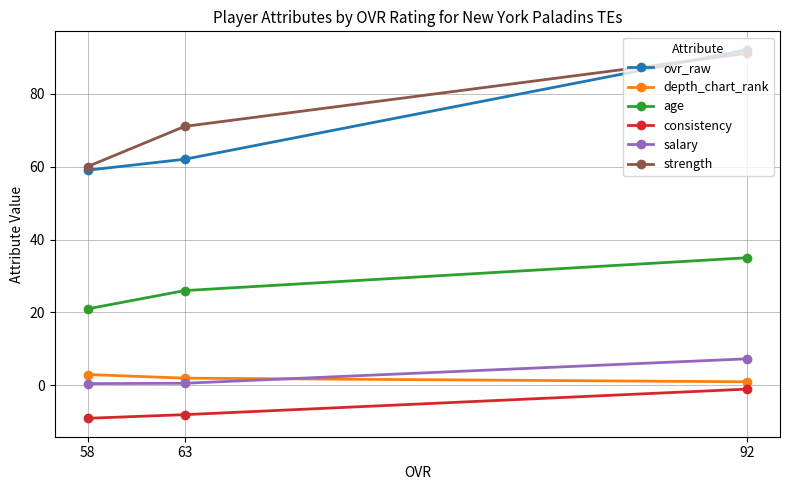

Which category has the lowest value in the age series?

58